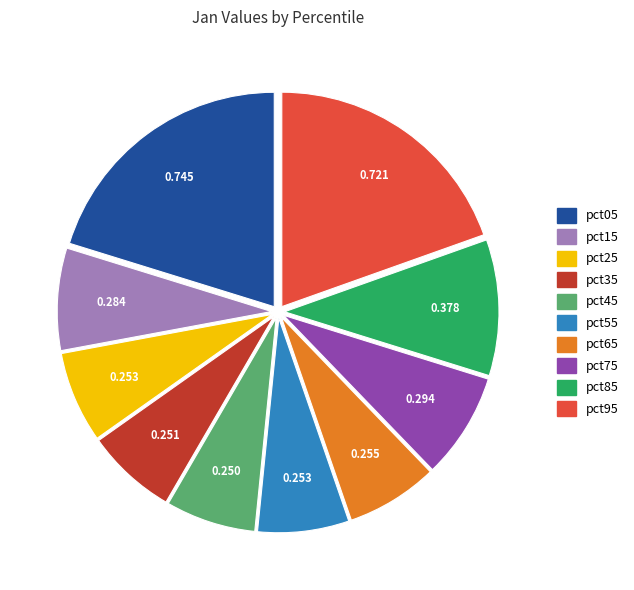

Does any single category account for the majority?

No